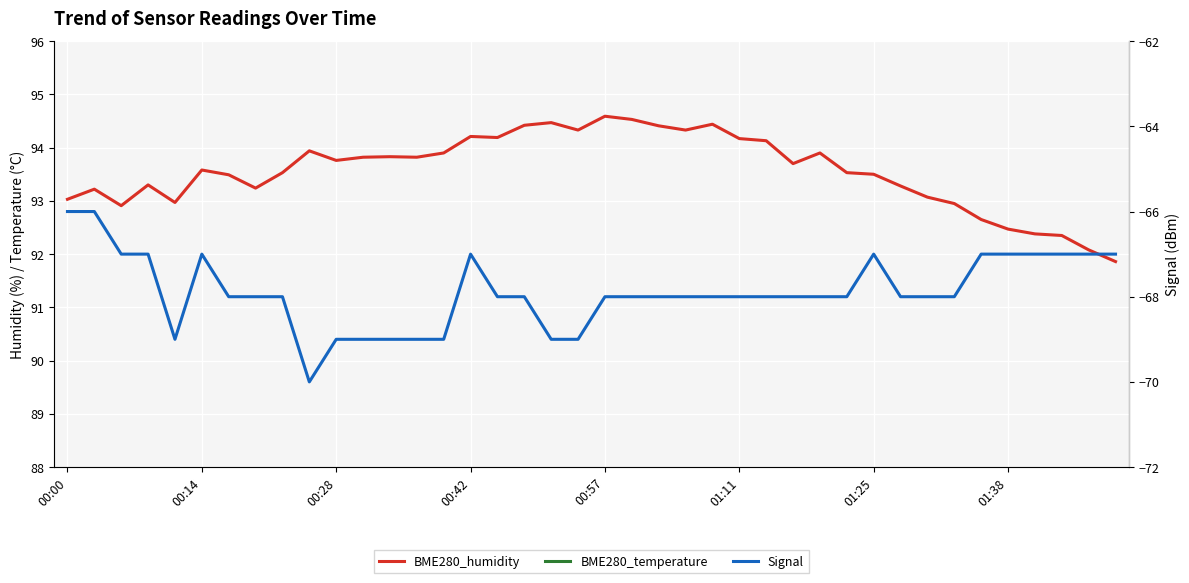

Is it true that Signal equals -87.3 at 37?

False